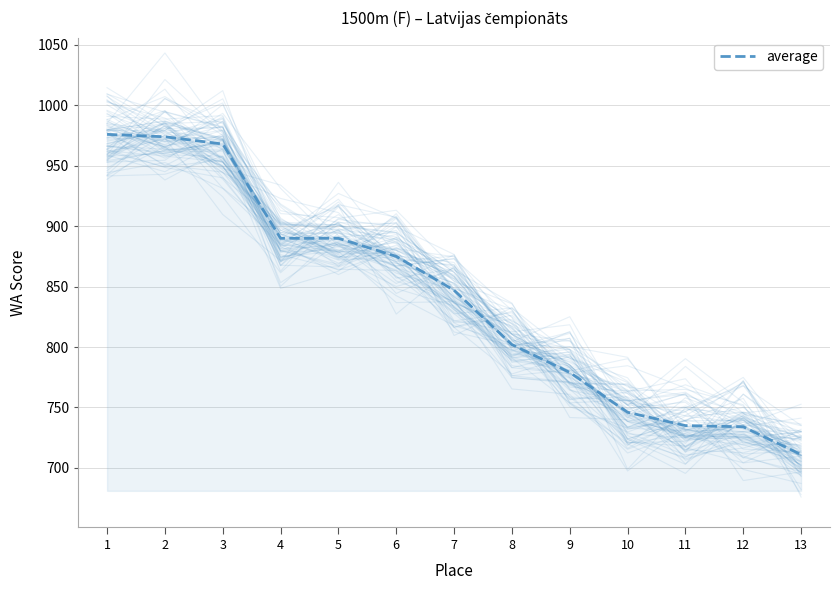

True or false: there are more than 1 points higher than both neighbors.

False